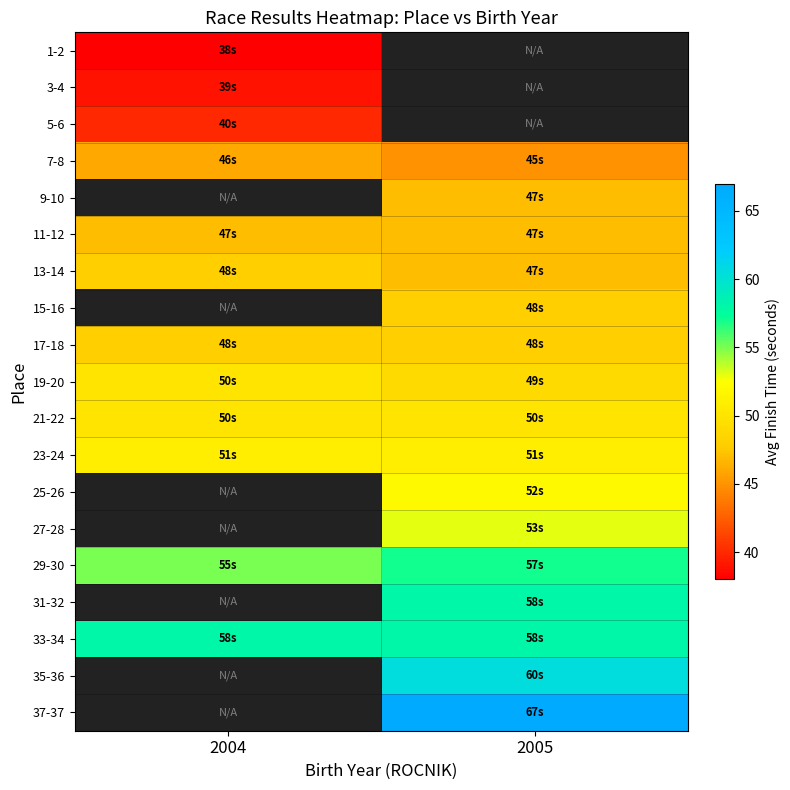

The value of 21-22 at 2004 is 84.0. True or false?

False